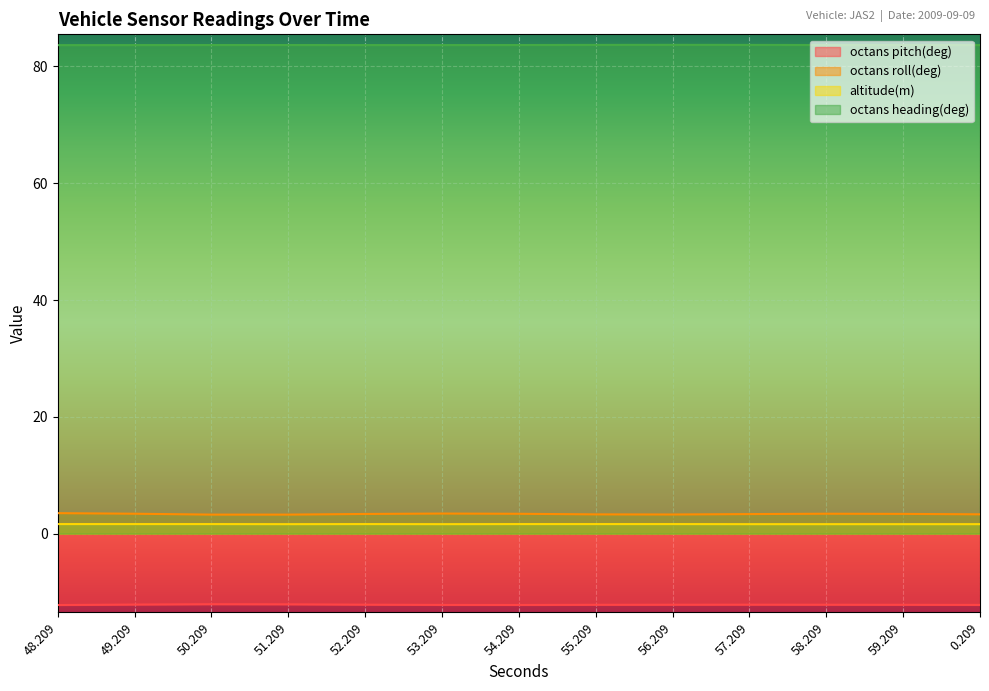

The altitude(m) series shows 1.6 at 59.209. True or false?

True